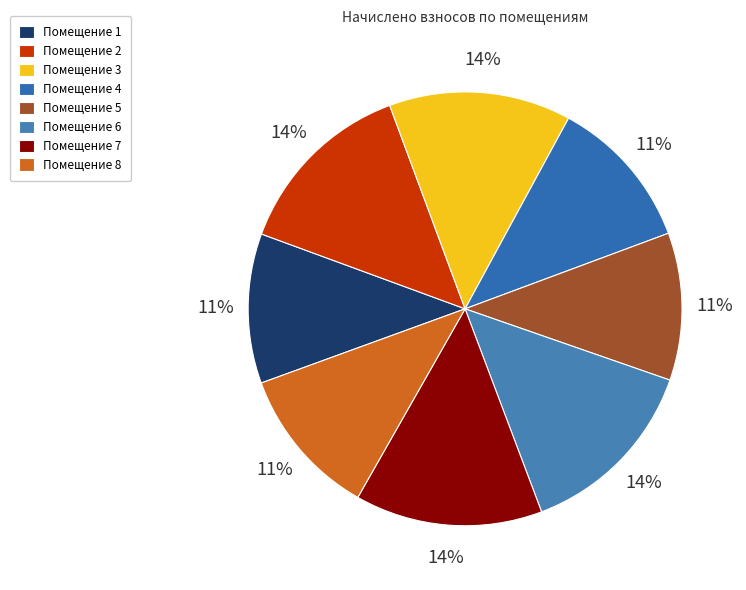

What is the largest slice in the pie chart?

7